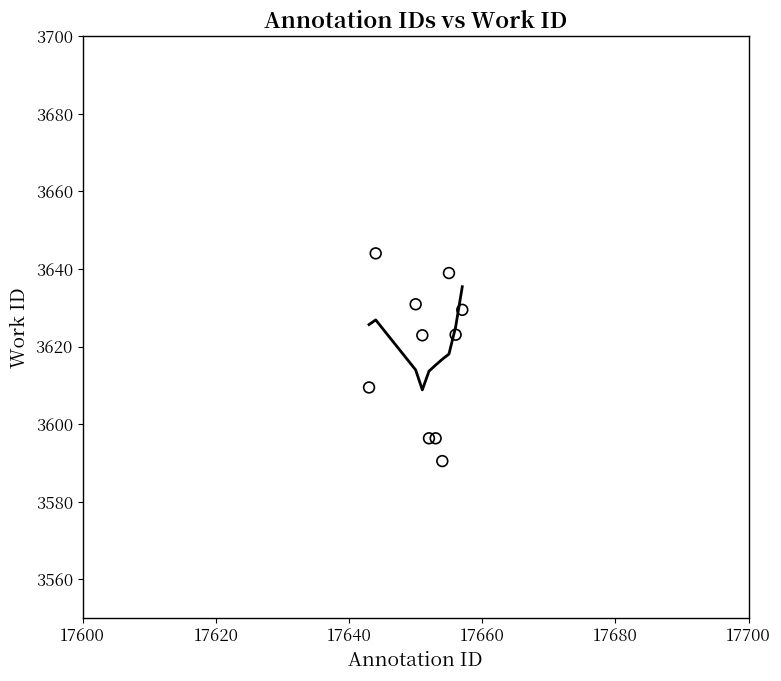

What is the range of Y values (max minus min)?

53.6